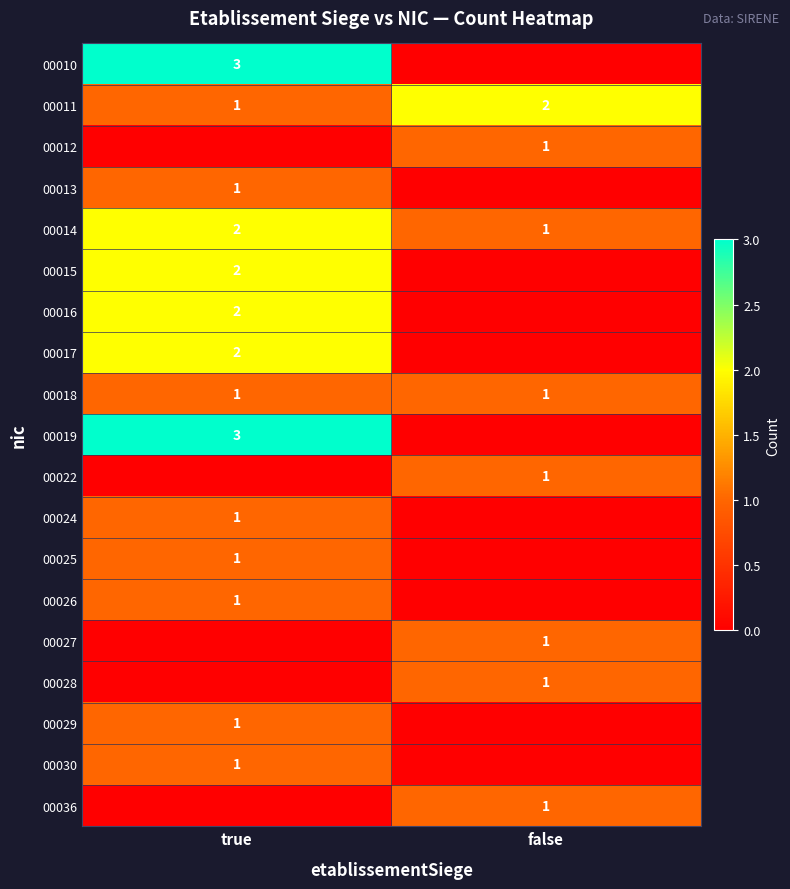

Is it true that 00025 equals 1 at true?

True